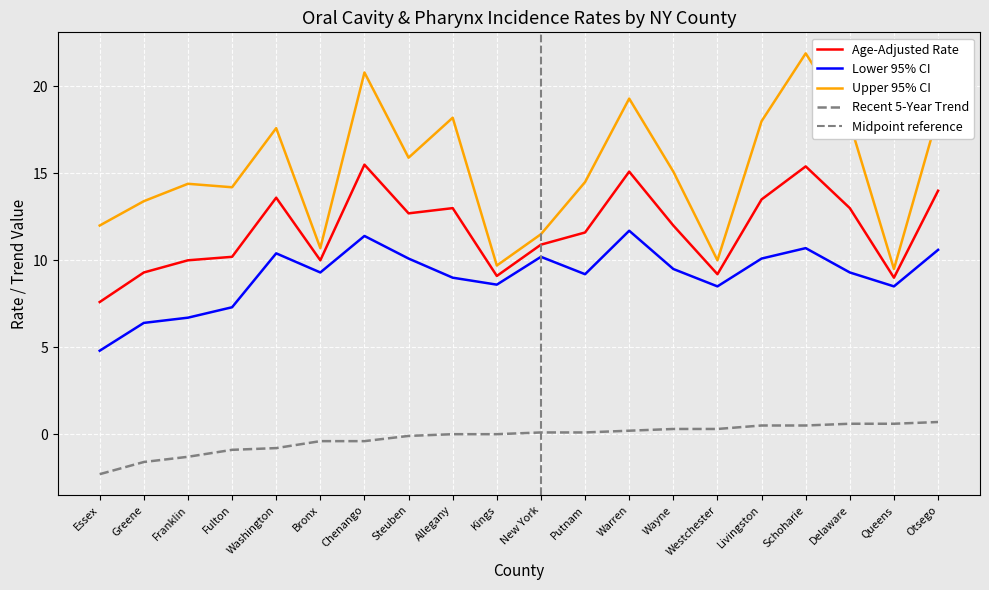

What is the sum of the Recent 5-Year Trend values at Essex and Wayne?

-2.0